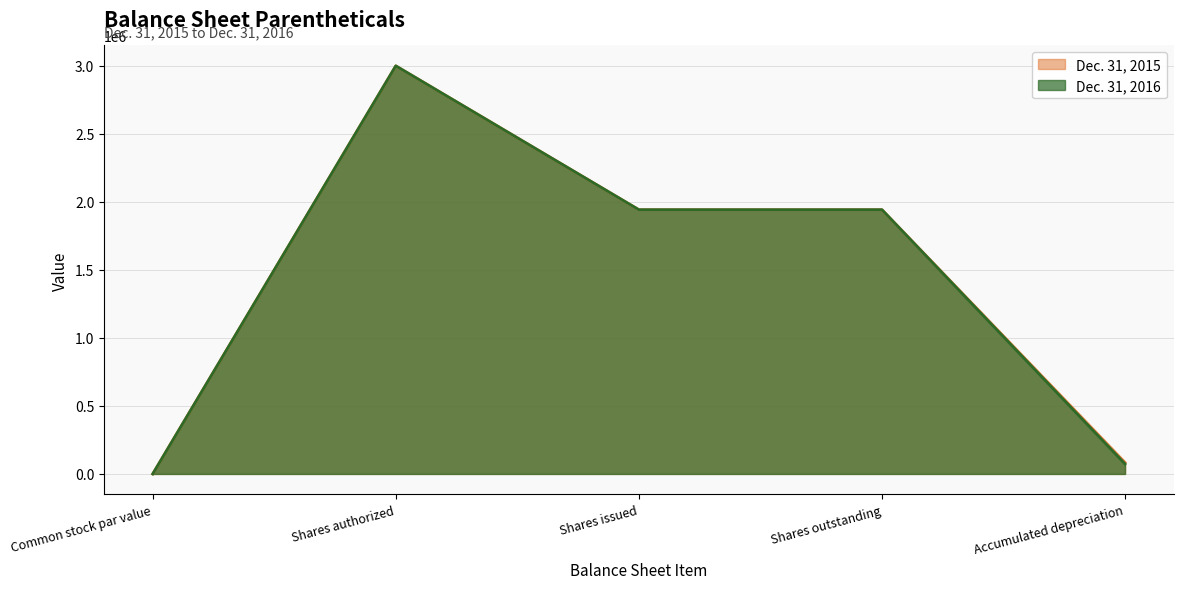

What is the greatest value displayed?

3000000